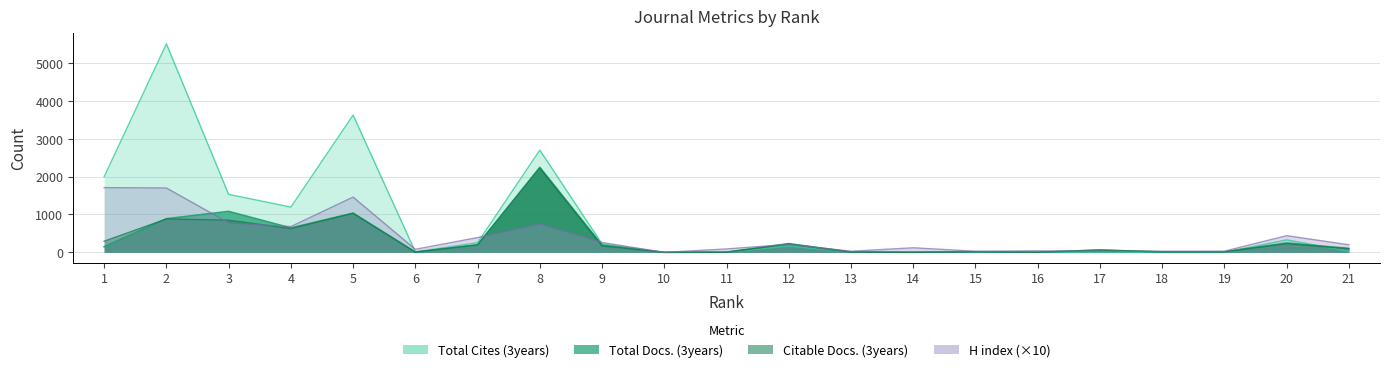

The value of Total Docs. (3years) at 21 is 145. True or false?

False